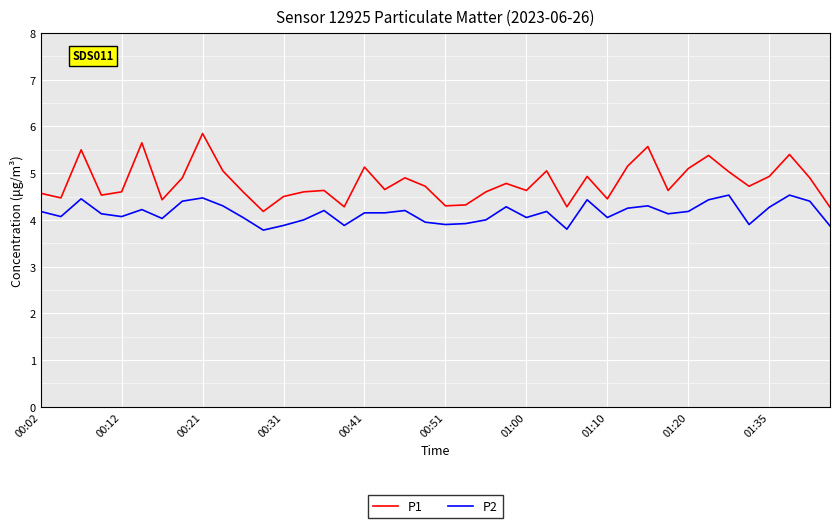

Rank the series by their maximum value, from lowest to highest.

P2, P1